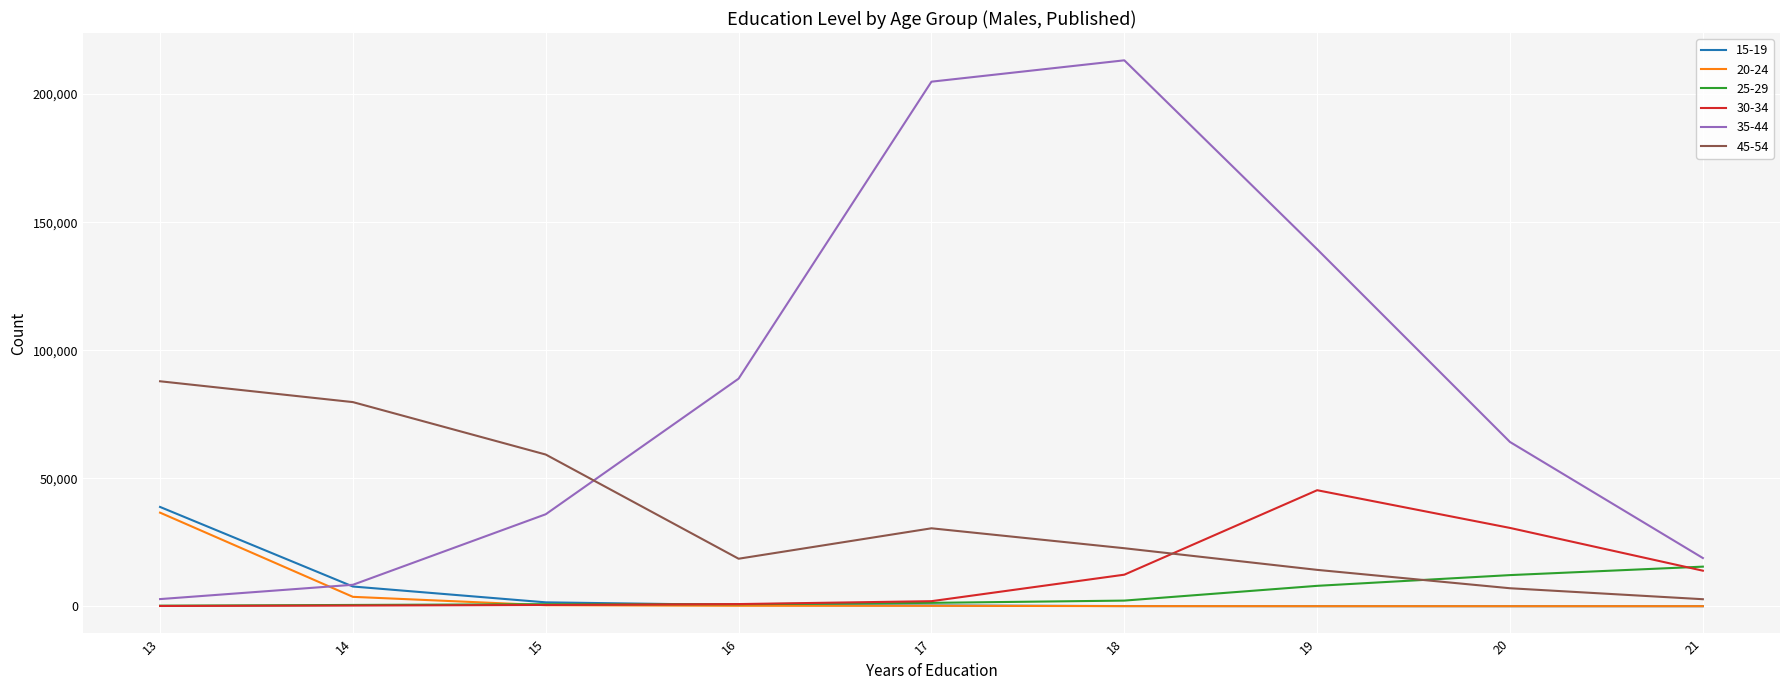

Which series changed the most between 14 and 15?

35-44